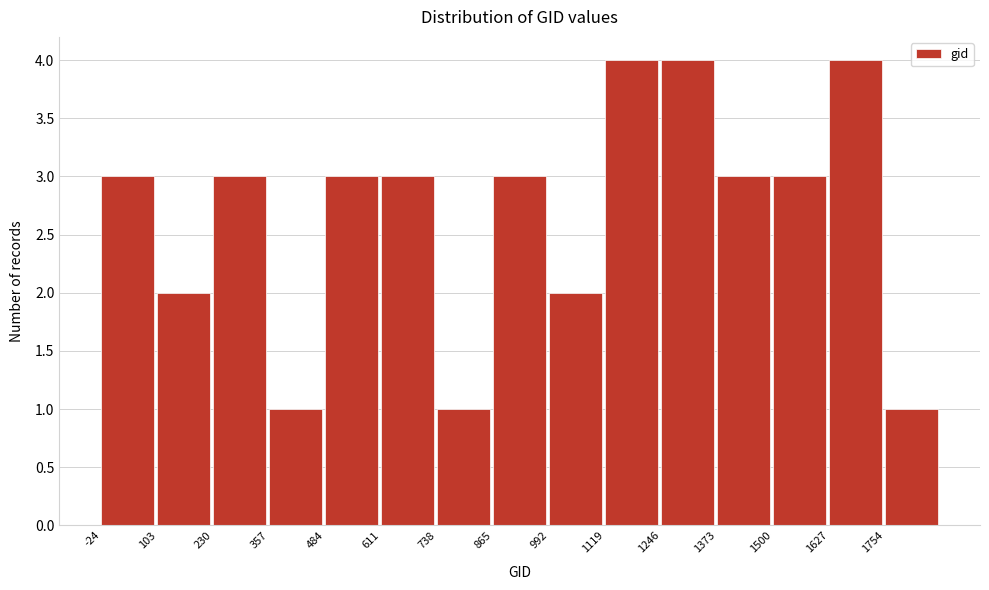

How tall is the bar that spans 1620 to 1760 on the x-axis? Neither the bar edges nor the heights are printed on the chart, so give them approximately, as read against the axes.

4